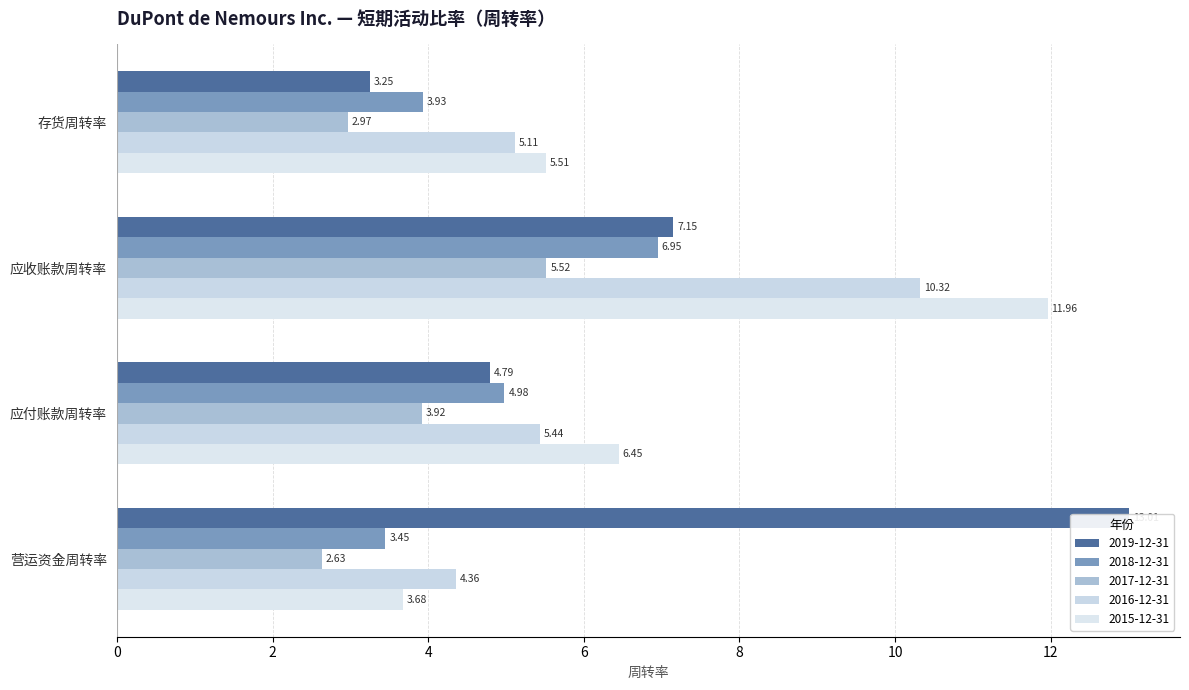

What is the maximum value shown in the chart?

13.0